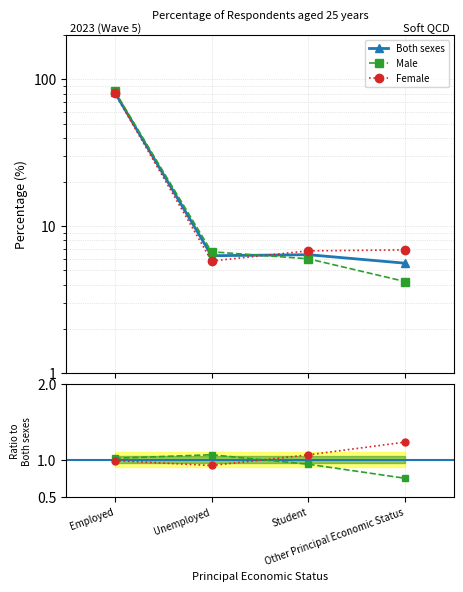

What position from the left is Employed?

1